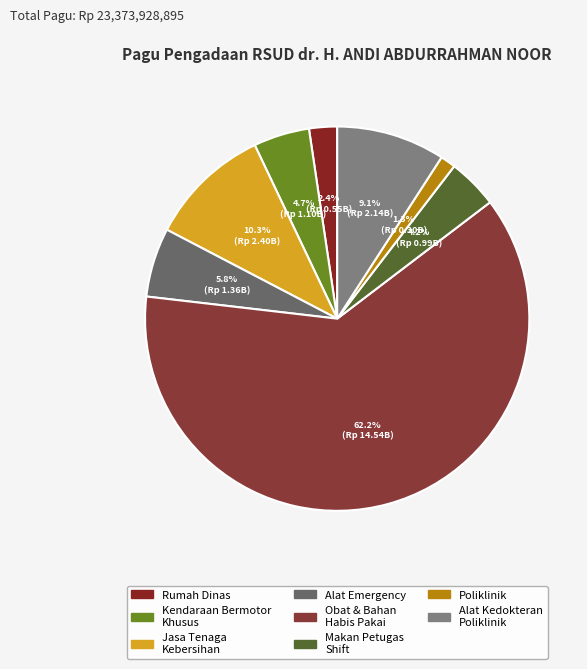

Rank the categories by value from lowest to highest.

Belanja Modal Pengadaan Poliklinik, Belanja Modal Pembangunan Rumah Dinas, Belanja makan khusus bagi petugas shift, Belanja Modal Kendaraan Bermotor Khusus, Belanja Alat Emergency, Belanja Modal Alat Kedokteran Poliklinik, Belanja Jasa Tenaga Kebersihan, Belanja Obat dan Bahan Habis Pakai